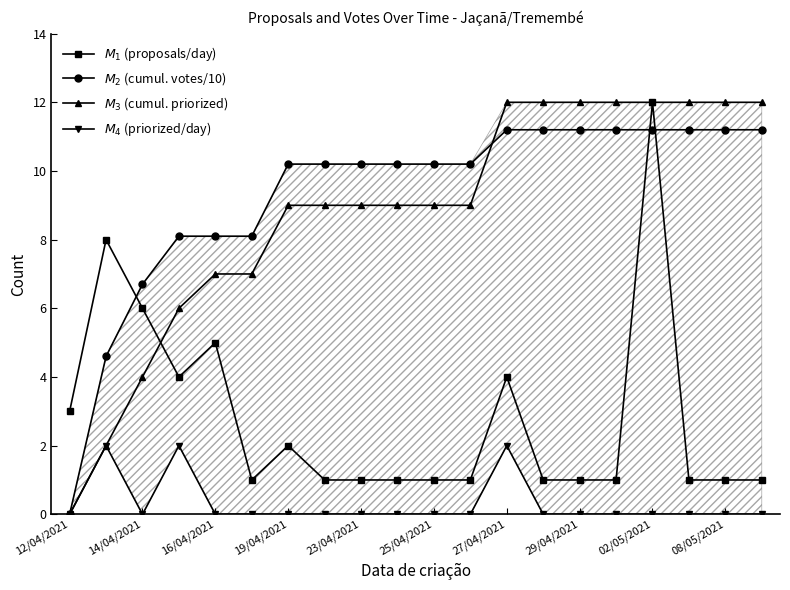

How many intersections are there between $M_3$ (cumul. priorized) and $M_2$ (cumul. votes/10)?

1